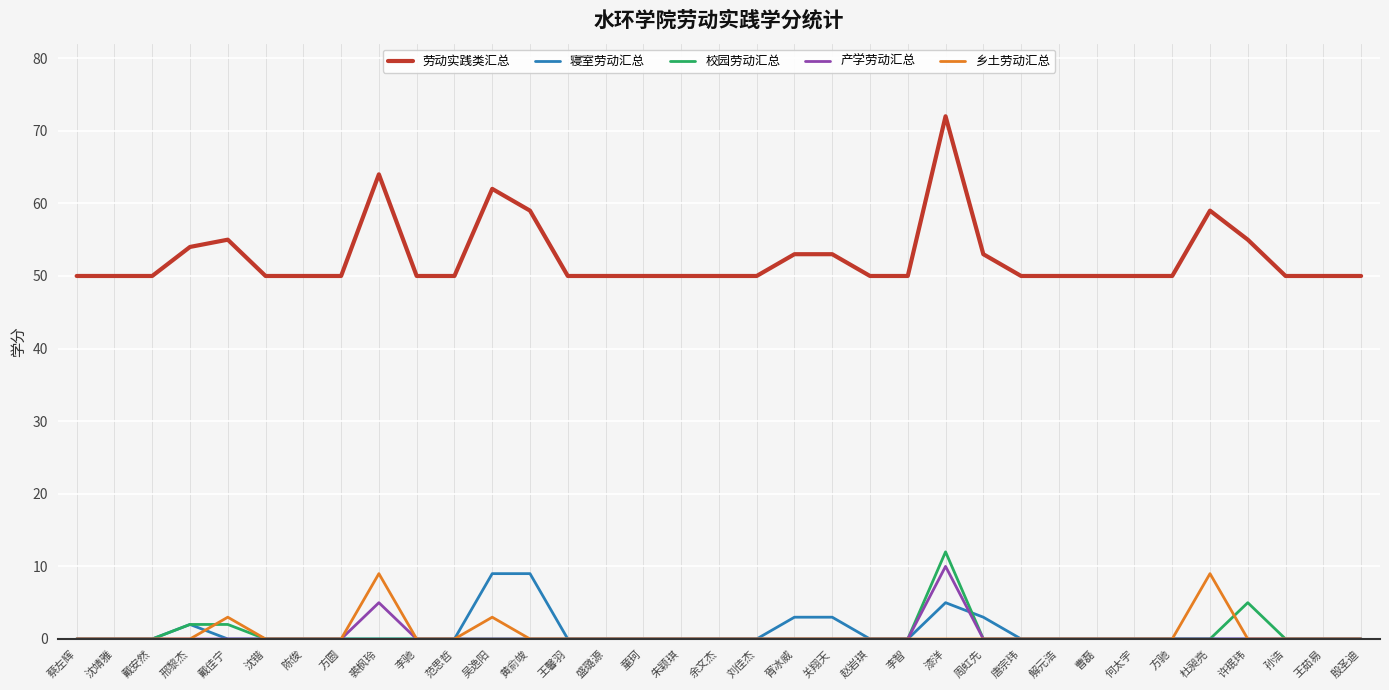

At how many categories does at least one series exceed 16?

35